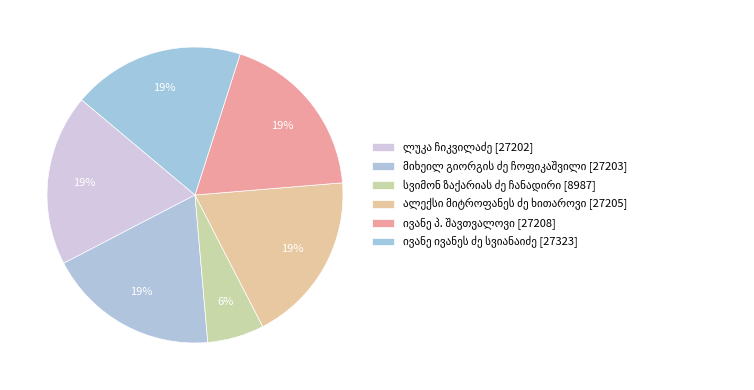

Between სვიმონ ზაქარიას ძე ჩანადირი and ივანე ივანეს ძე სვიანაიძე, which is larger?

ივანე ივანეს ძე სვიანაიძე